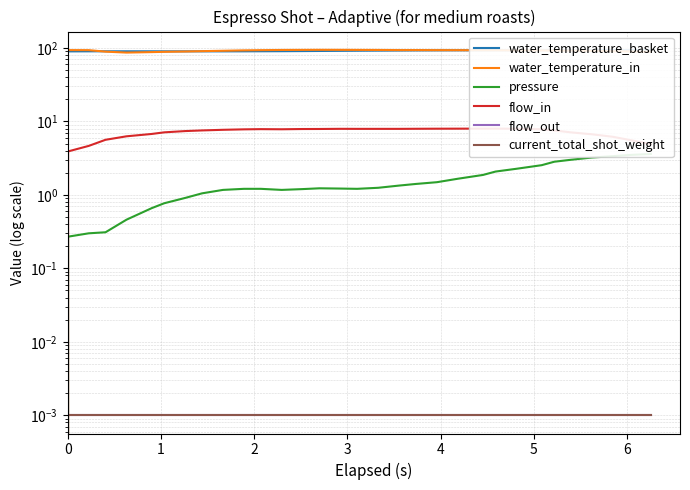

The flow_in series shows 3.0 at 12. True or false?

False